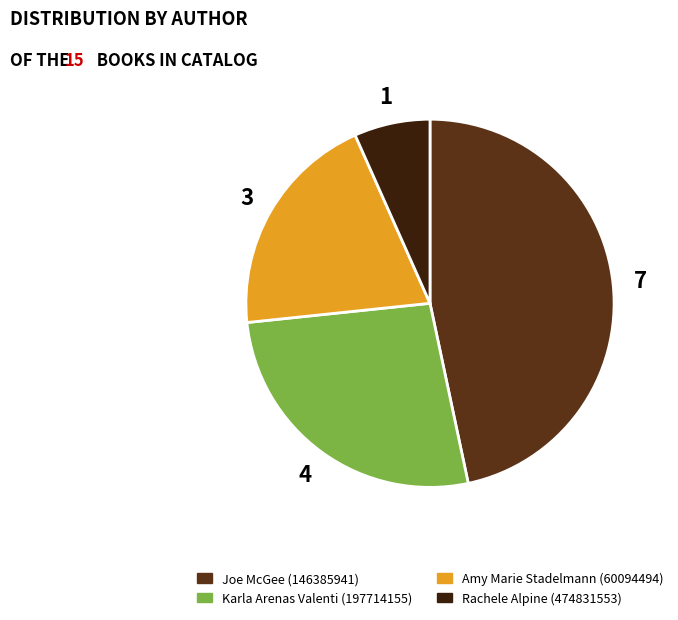

What is the ratio of the value at Karla Arenas Valenti (197714155) to the value at Amy Marie Stadelmann (60094494)?

1.3